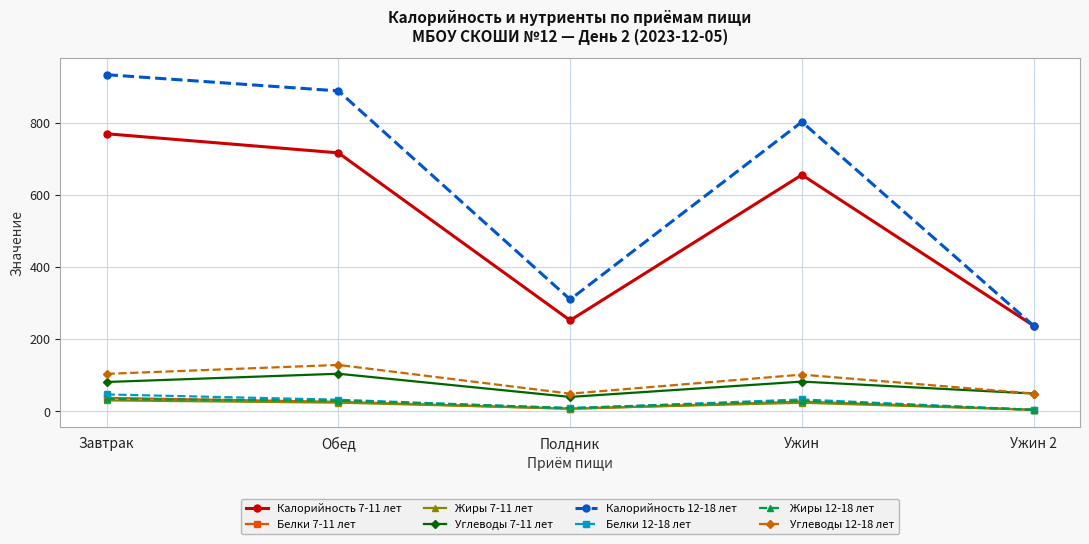

True or false: Калорийность 7-11 лет and Белки 7-11 лет cross at least once.

False